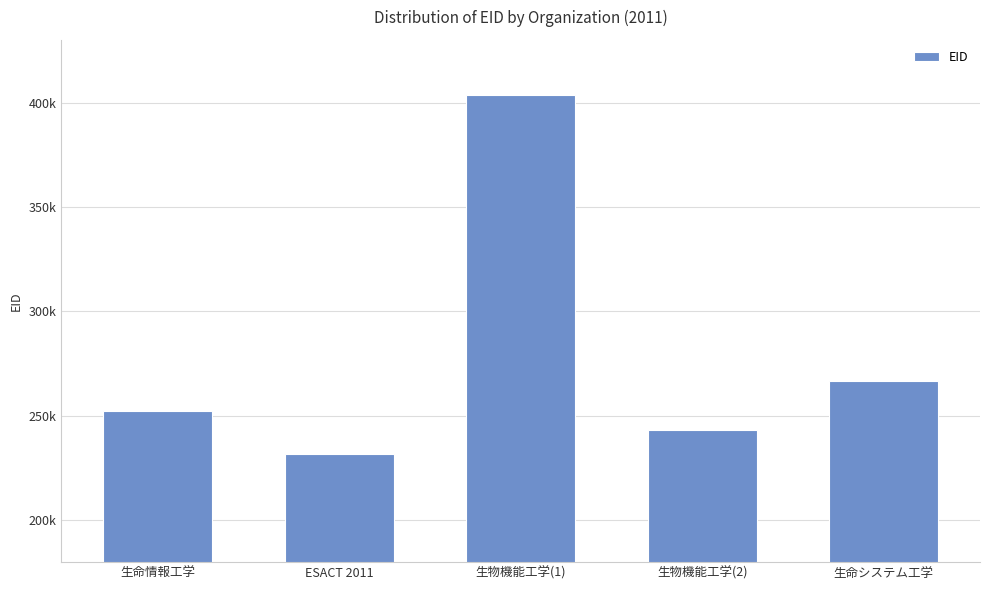

Reading left to right, what are all the values shown in this chart?

252176	231378	403393	243191	266412